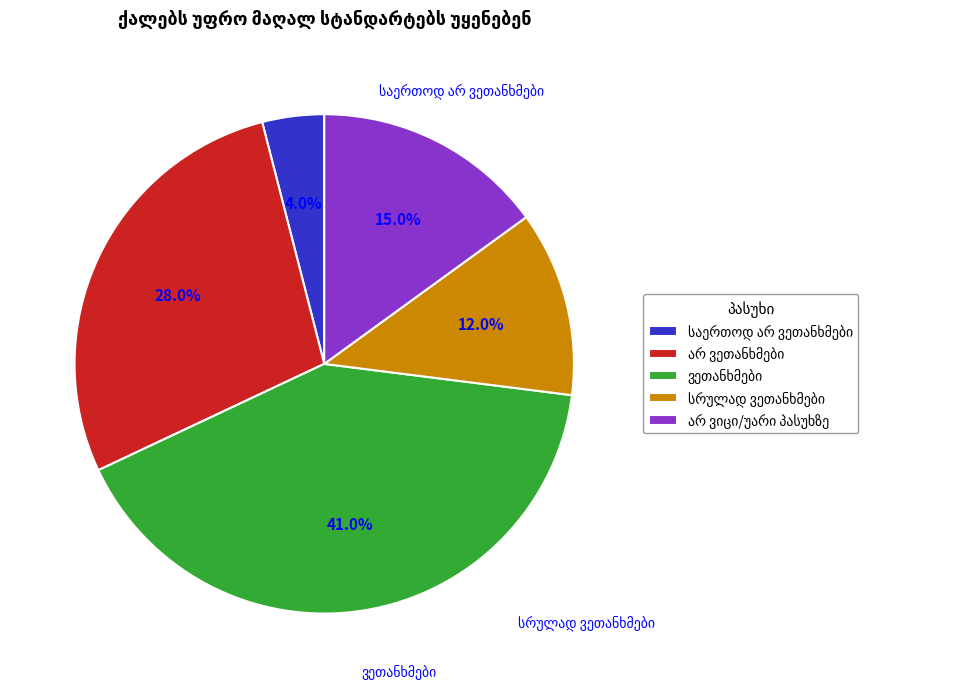

Is there a majority slice in this chart?

No